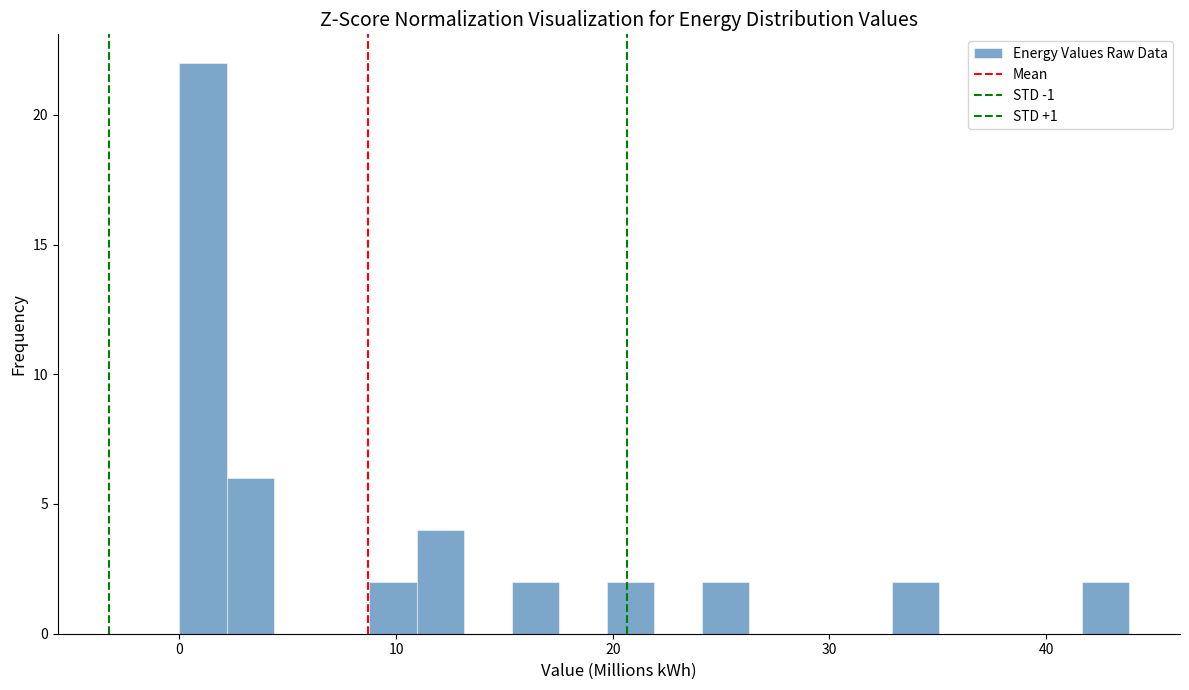

Around what value on the x-axis is the tallest bar? Give the approximate position of its centre, as read against the axis.

1